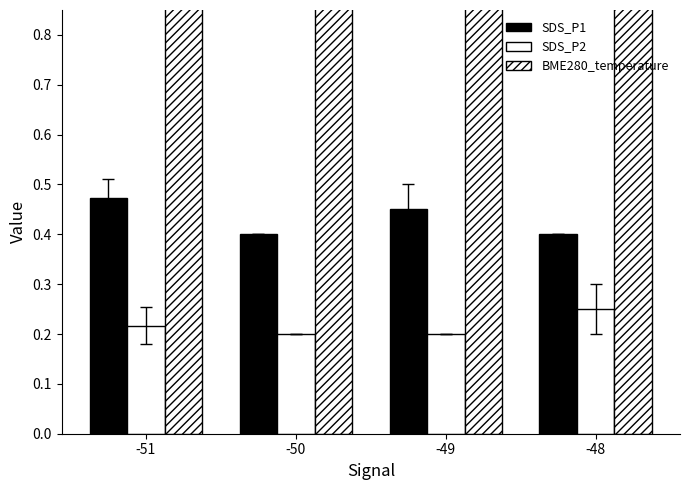

What is the sum of the SDS_P1 values at -48 and -51?

0.9